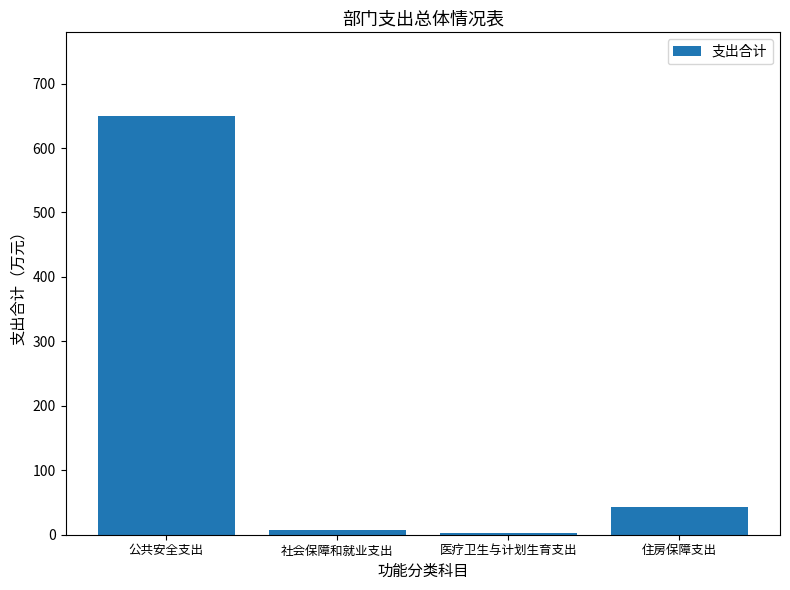

Reading left to right, list all the values displayed in this chart.

649.6	6.8	2.2	42.7